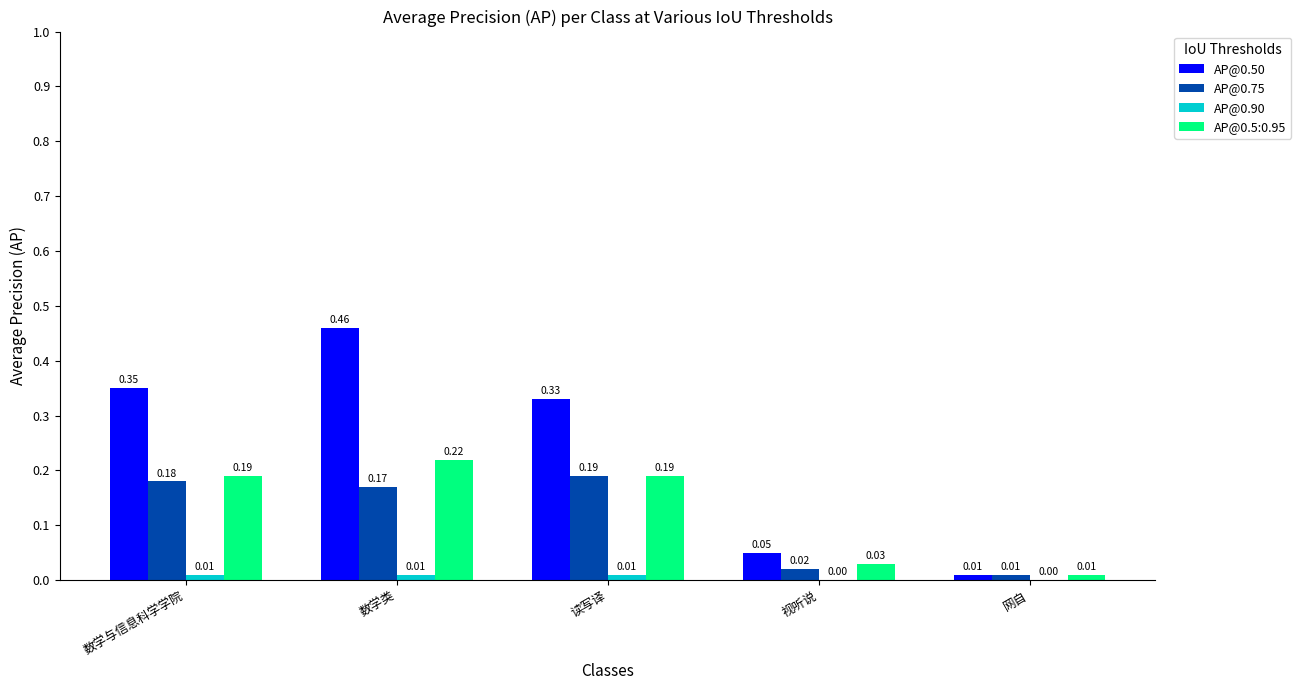

What are all the series names shown in the legend?

AP@0.50, AP@0.75, AP@0.90, AP@0.5:0.95